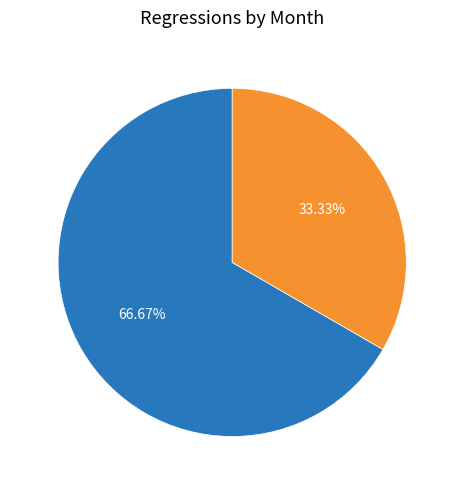

What percentage is NOT represented by 2019-01?

66.7%